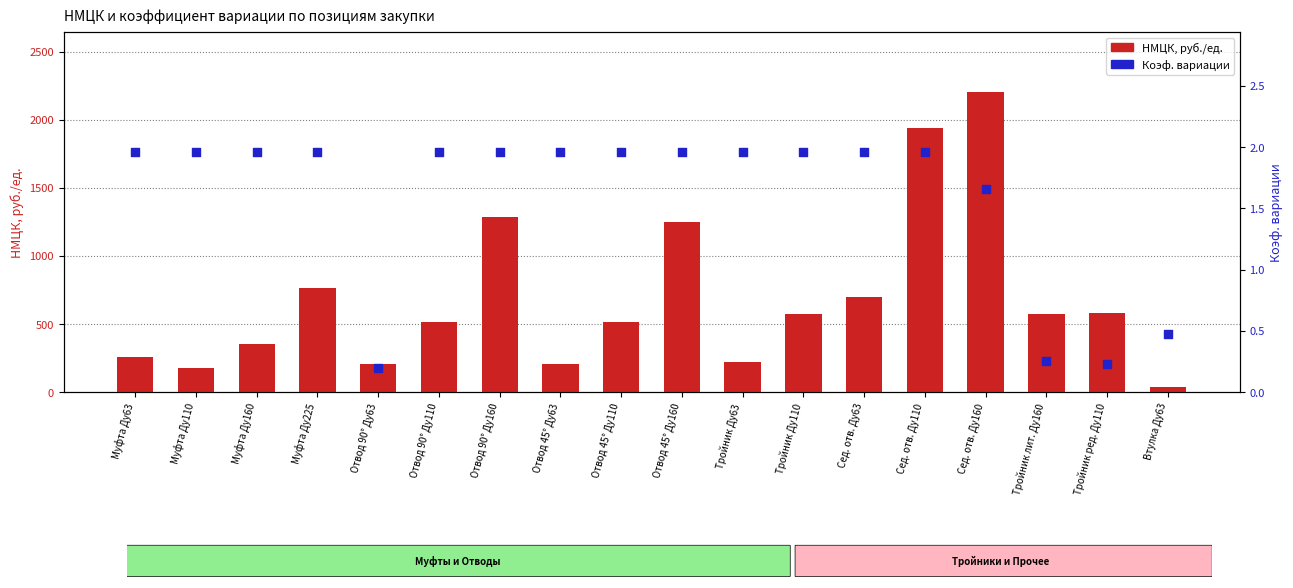

At which category is the sum across all series the highest?

Сед. отв. Ду160